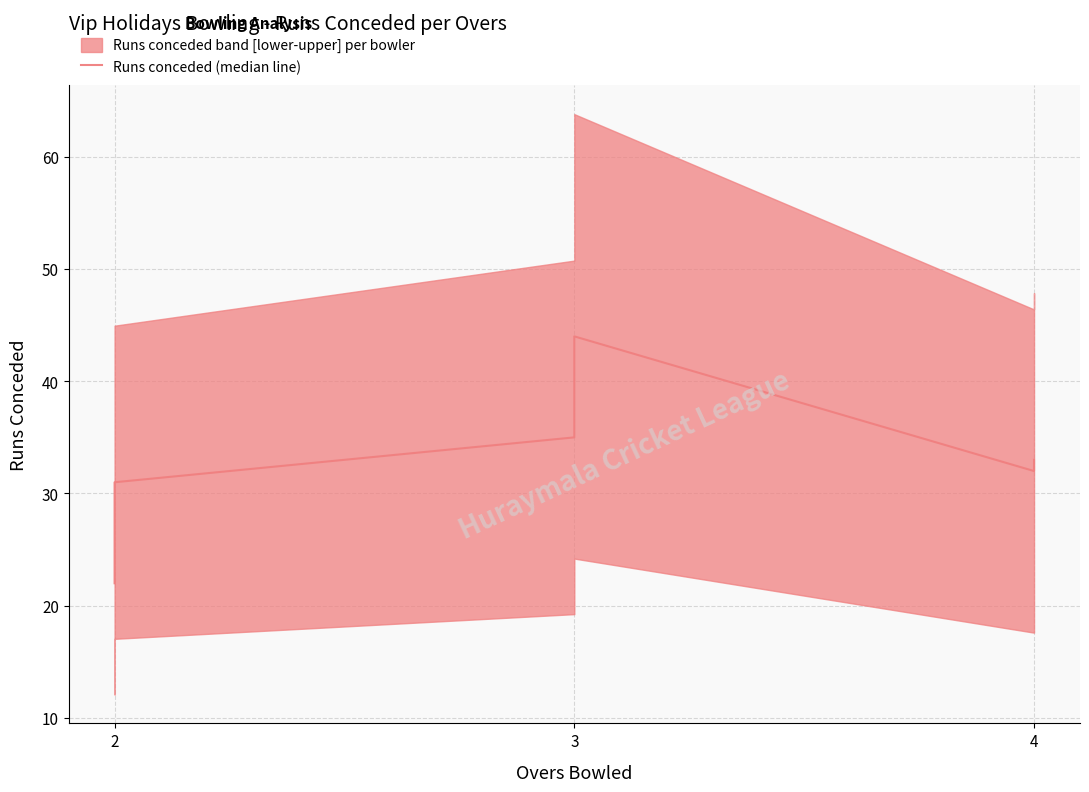

Reading left to right, list all the values displayed in this chart.

22	30	31	35	44	32	33